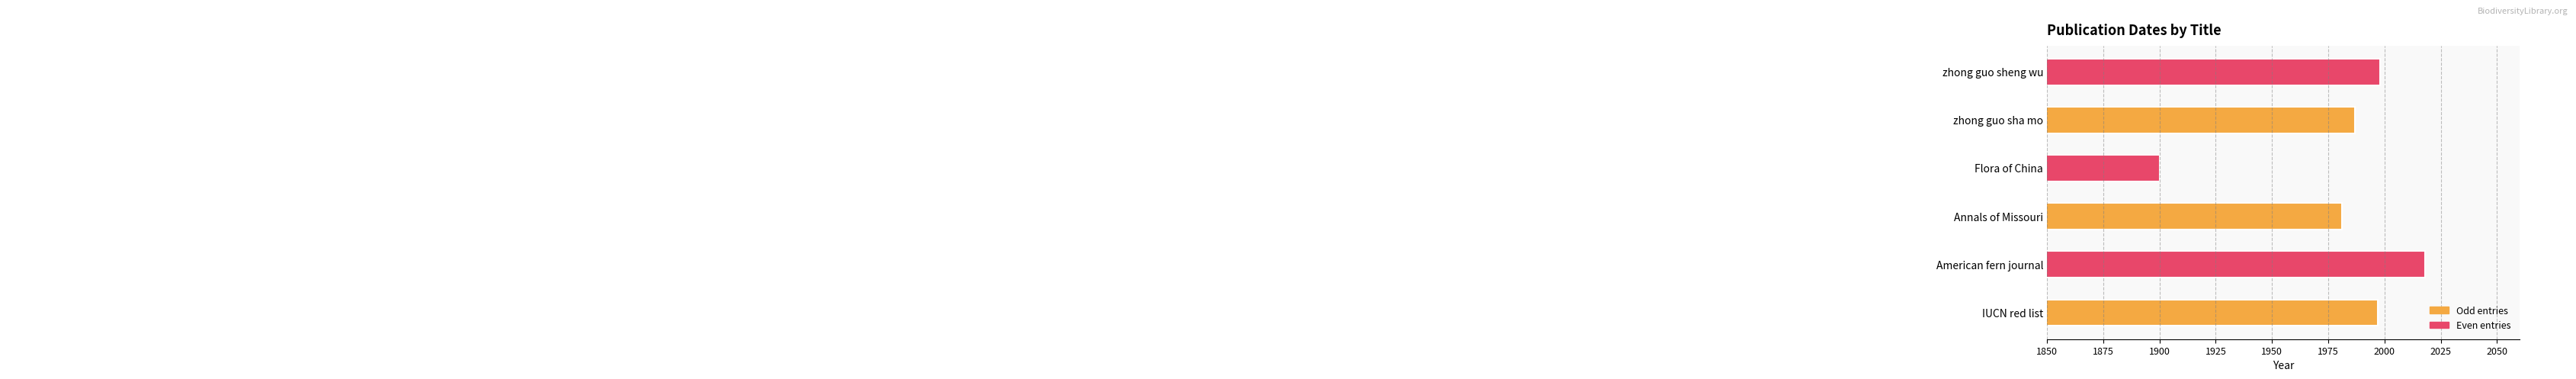

The chart shows a value of 2804 at zhong guo sheng wu. True or false?

False